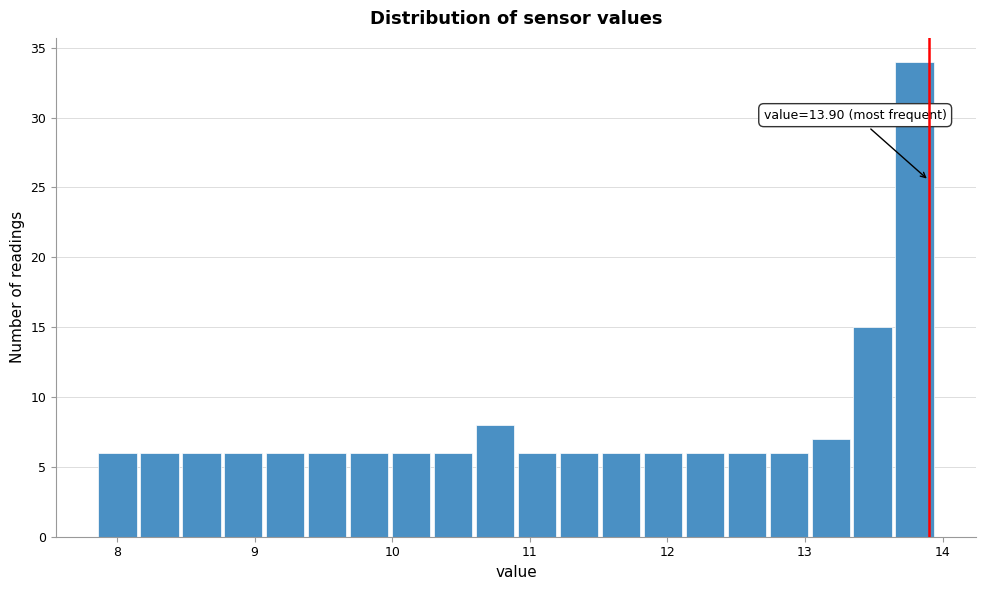

Read against the x-axis, roughly where is the centre of the tallest bar?

13.8